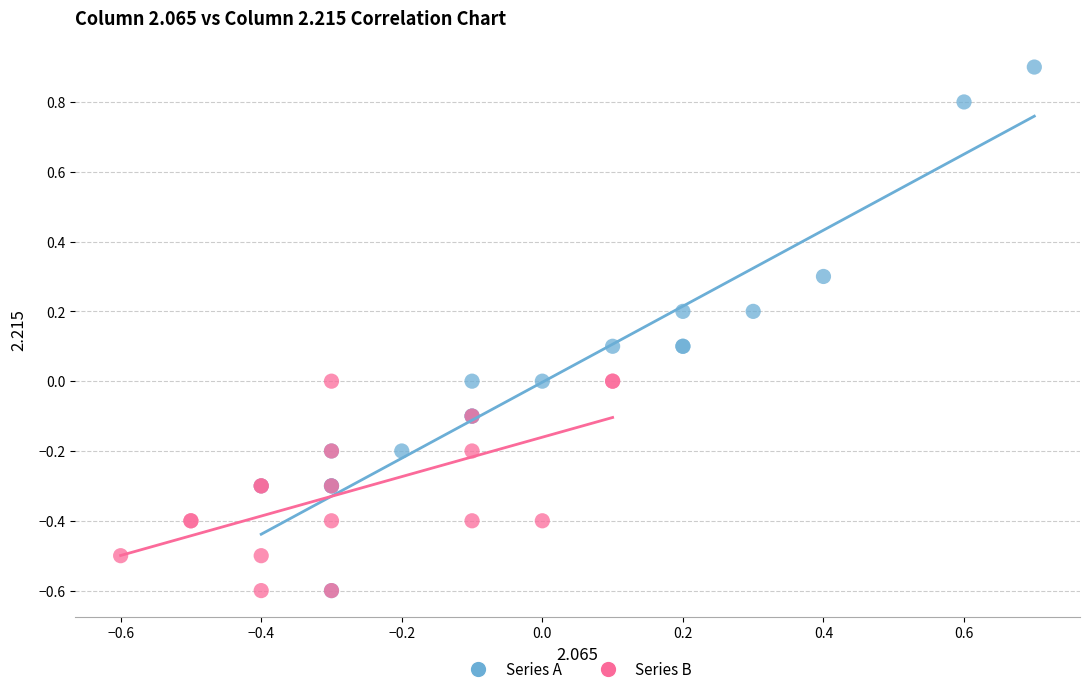

Which series has the widest spread of Y values?

Series A